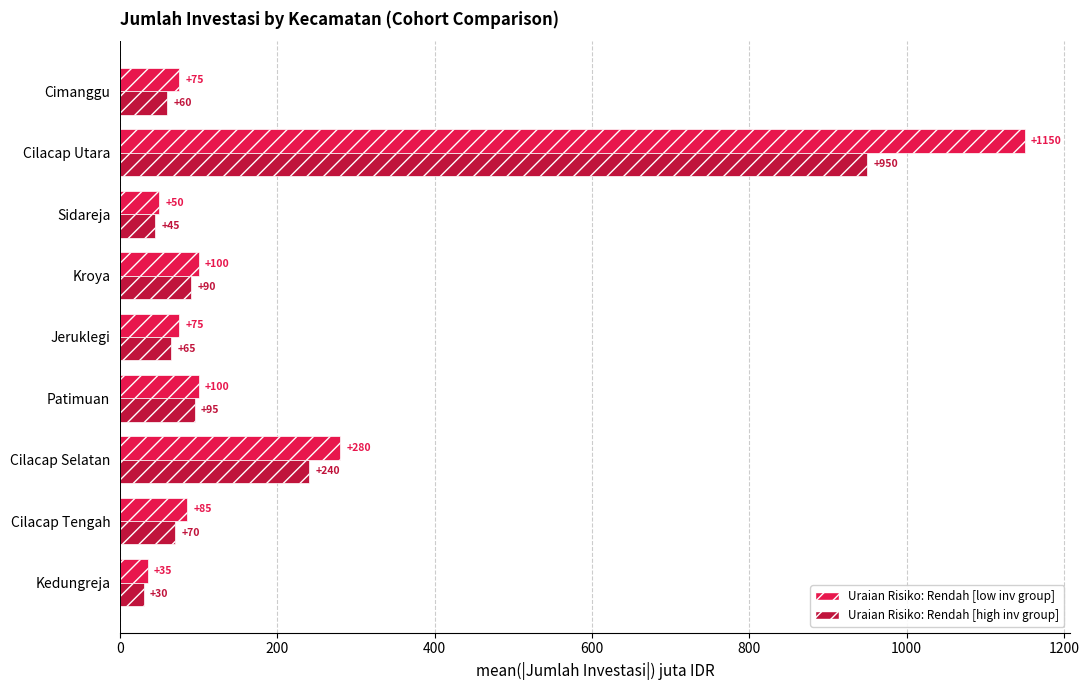

At which category is the sum across all series the highest?

Cilacap Utara